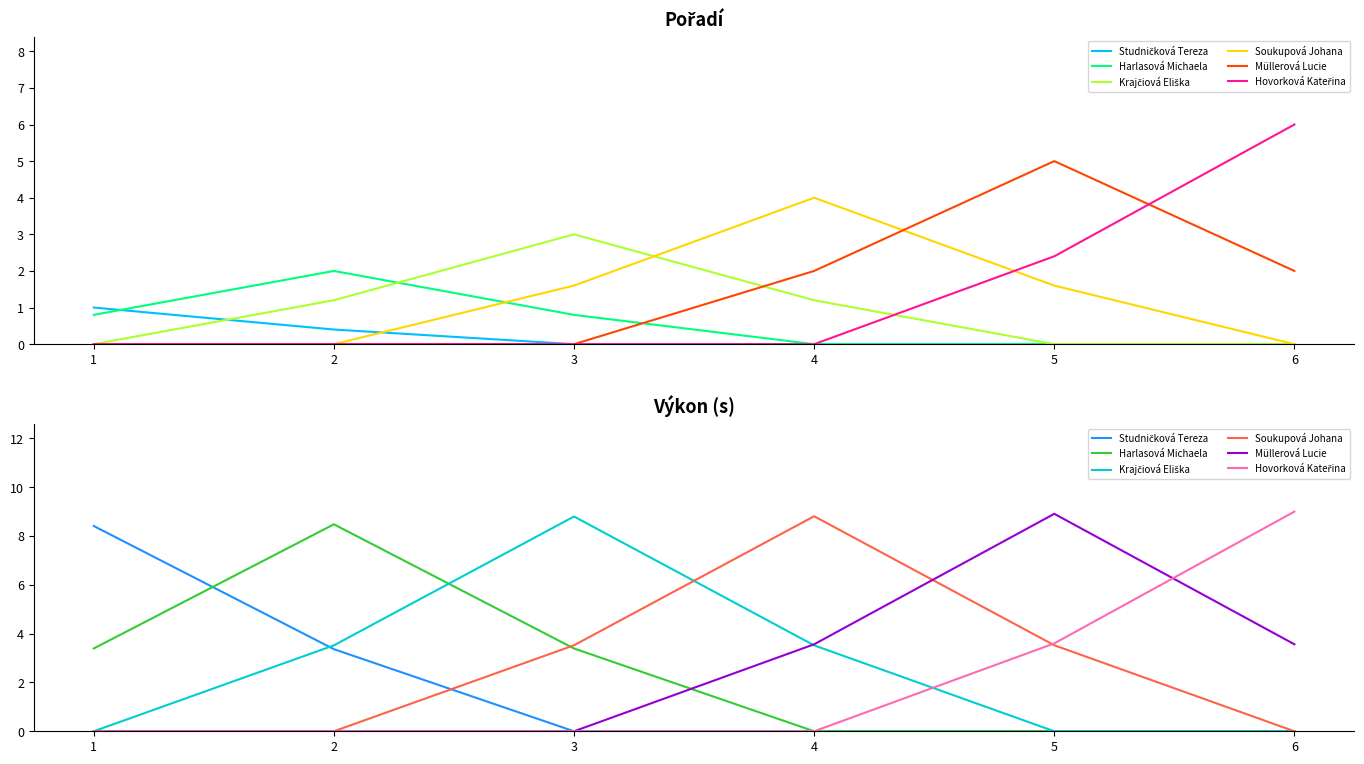

True or false: Harlasová Michaela and Hovorková Kateřina intersect in this chart.

False